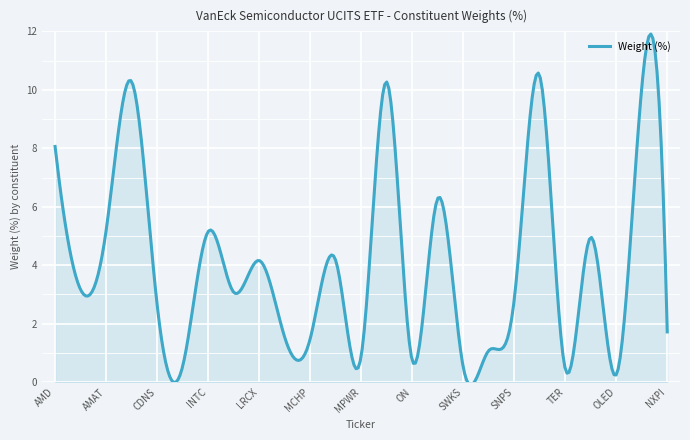

What is the difference between the maximum and minimum values?

12.0